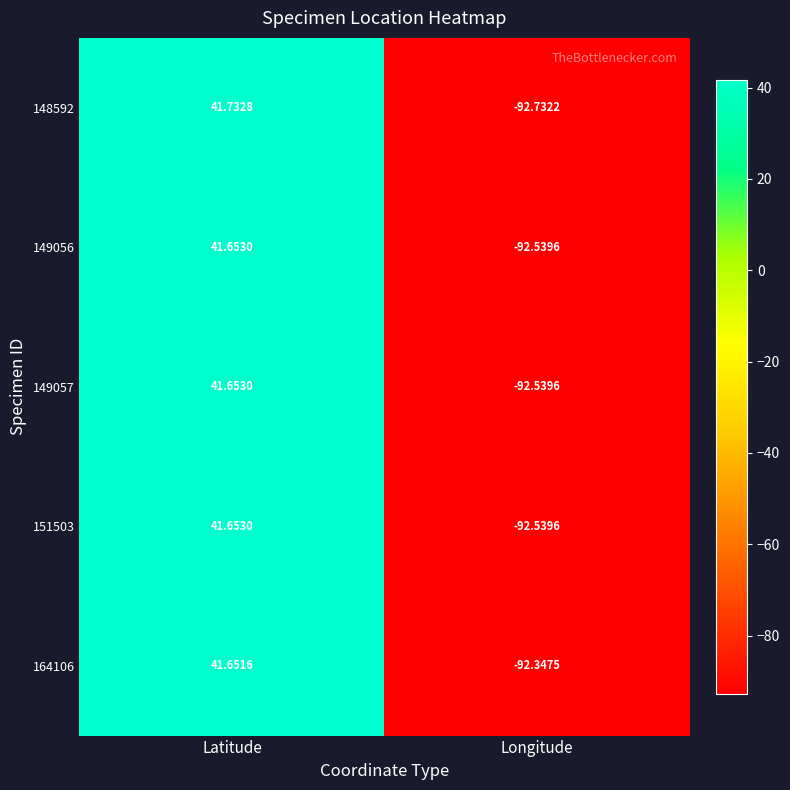

Which category has the highest value across all series?

Latitude